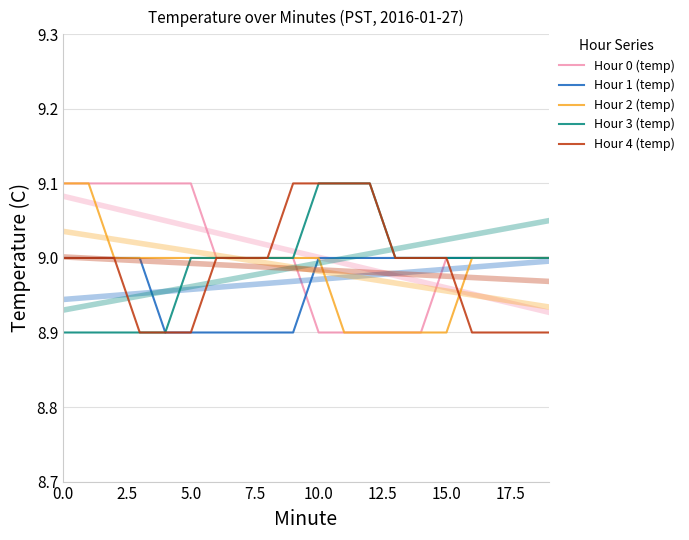

What is the difference between the maximum and minimum values in the Hour 1 (temp) series?

0.1